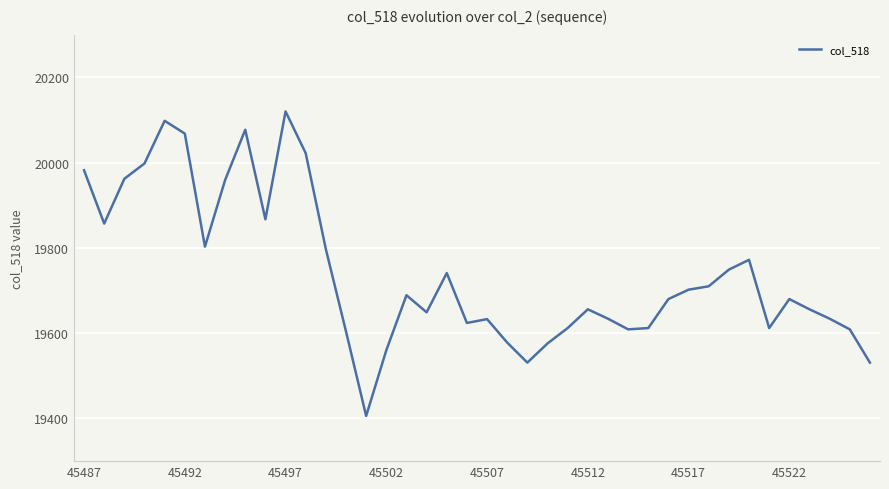

What is the sum of all values?

789659